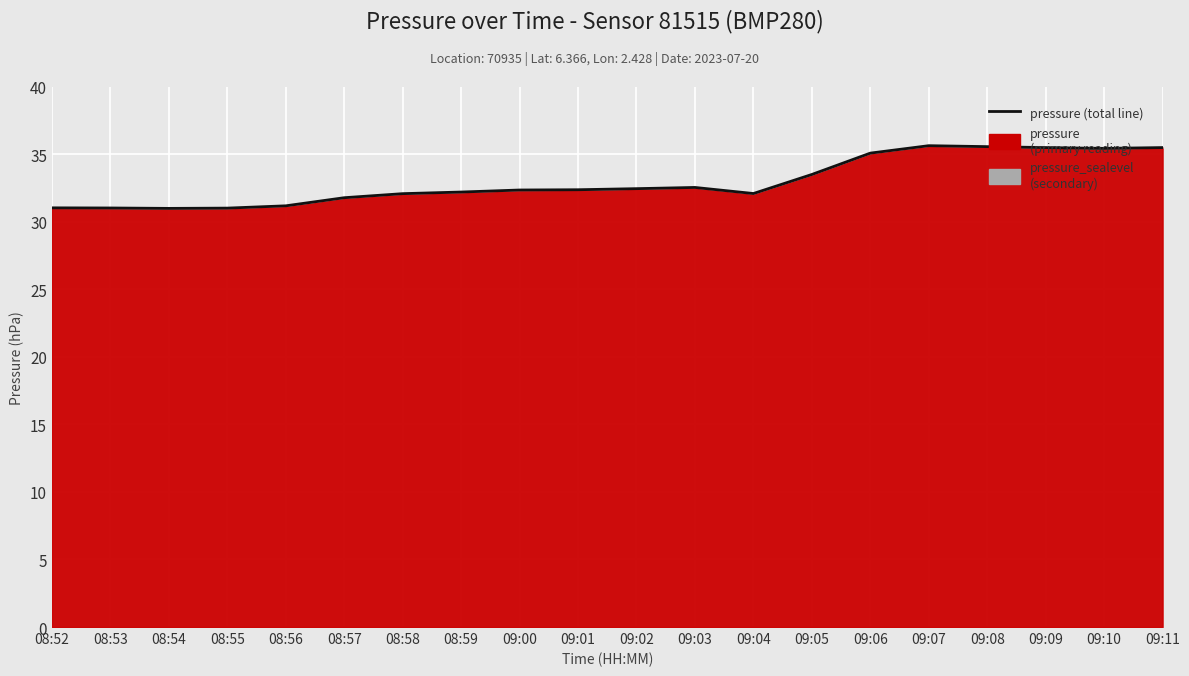

Reading right to left, what are all the values shown in this chart?

35.5	35.4	35.5	35.5	35.6	35.1	33.5	32.1	32.5	32.4	32.4	32.3	32.2	32.1	31.8	31.2	31.0	31.0	31.0	31.0